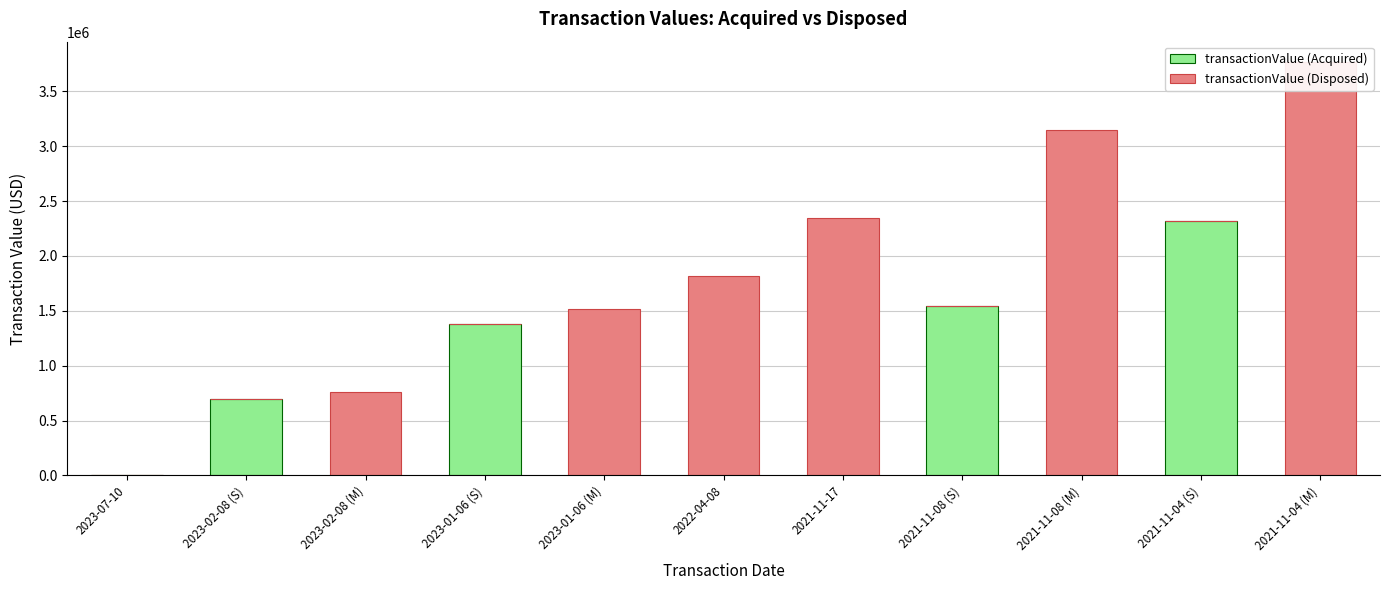

Reading right to left, list all the values displayed in this chart.

transactionValue (Acquired): 2021-11-04 (M)=0	2021-11-04 (S)=2319028	2021-11-08 (M)=0	2021-11-08 (S)=1546441	2021-11-17=0	2022-04-08=0	2023-01-06 (M)=0	2023-01-06 (S)=1383194	2023-02-08 (M)=0	2023-02-08 (S)=699208	2023-07-10=0
transactionValue (Disposed): 2021-11-04 (M)=3765837	2021-11-04 (S)=0	2021-11-08 (M)=3149051	2021-11-08 (S)=0	2021-11-17=2342882	2022-04-08=1820630	2023-01-06 (M)=1518450	2023-01-06 (S)=0	2023-02-08 (M)=762685	2023-02-08 (S)=0	2023-07-10=0